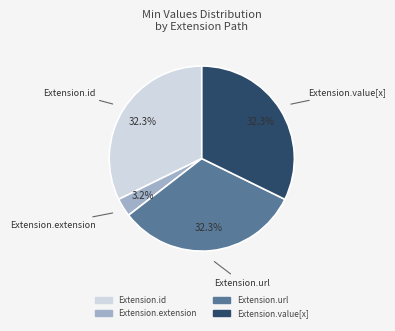

How many segments does this pie chart have?

4